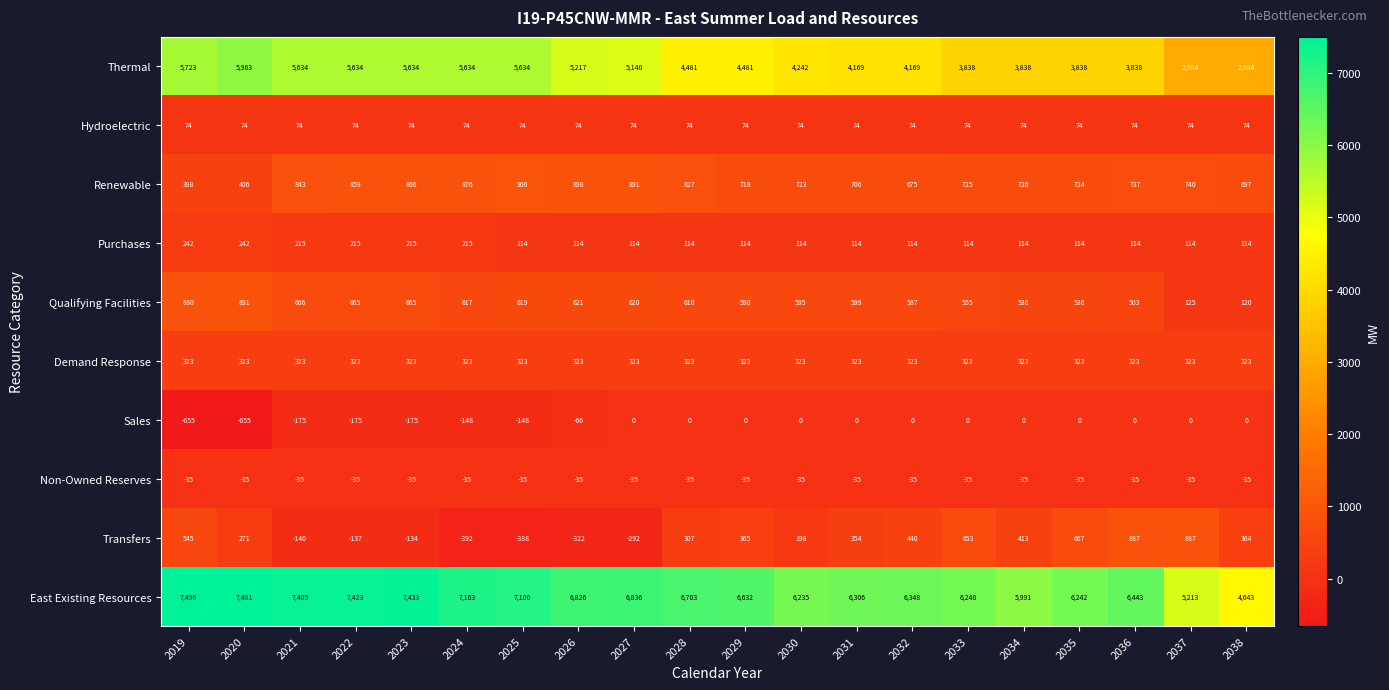

The Thermal series shows 5634 at 2023. True or false?

True